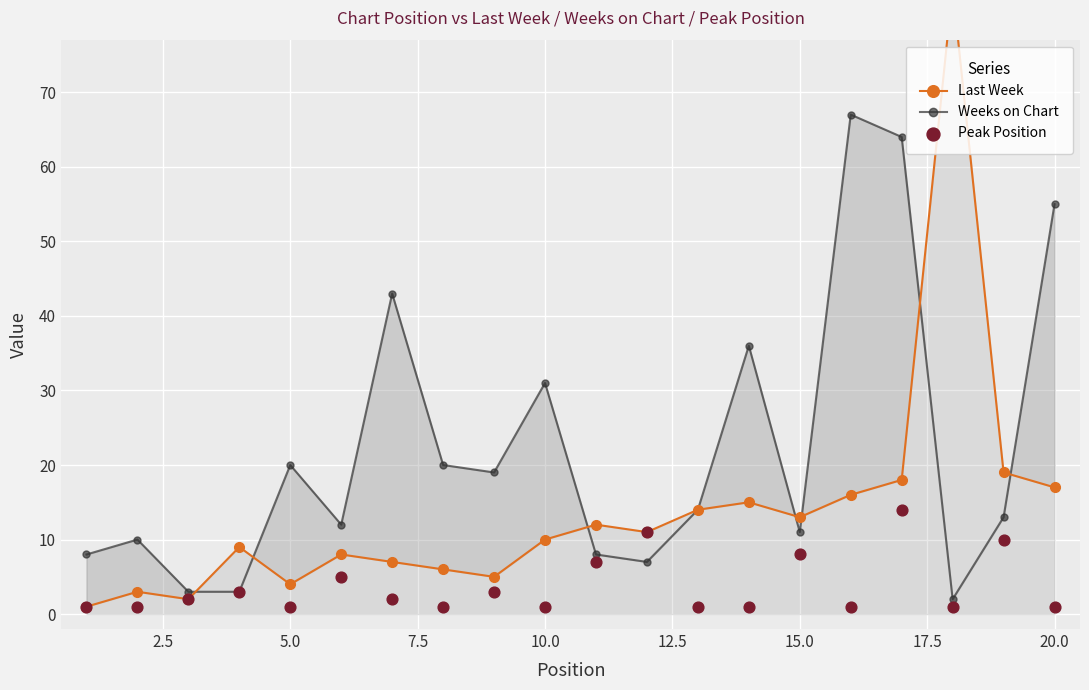

At how many categories does at least one series exceed 34?

6